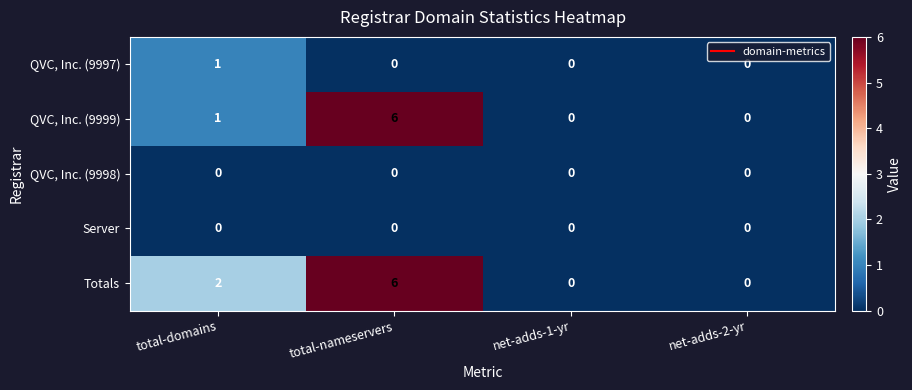

Which series has the largest total across all categories?

Totals